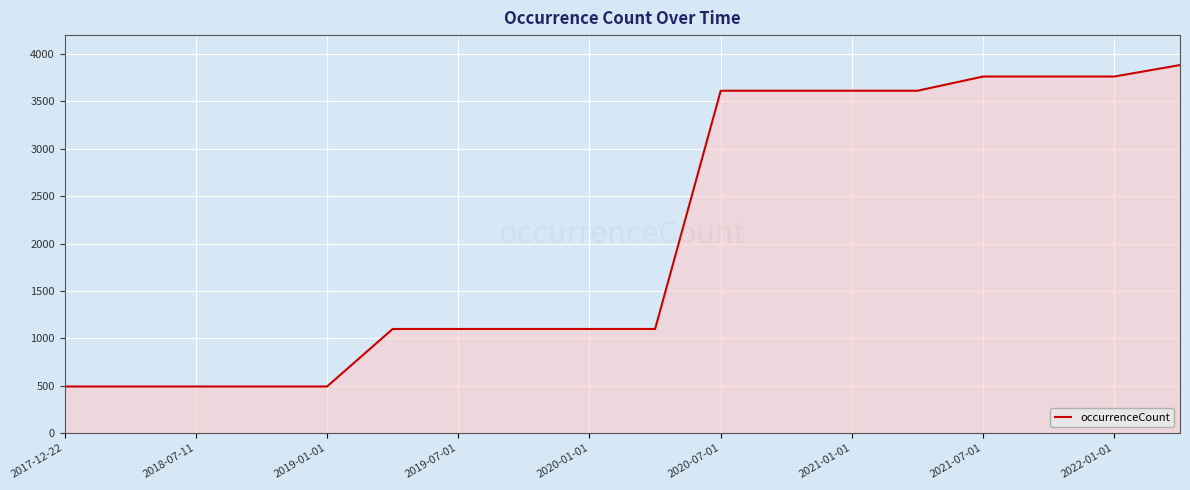

What is the difference between the maximum and minimum values?

3393